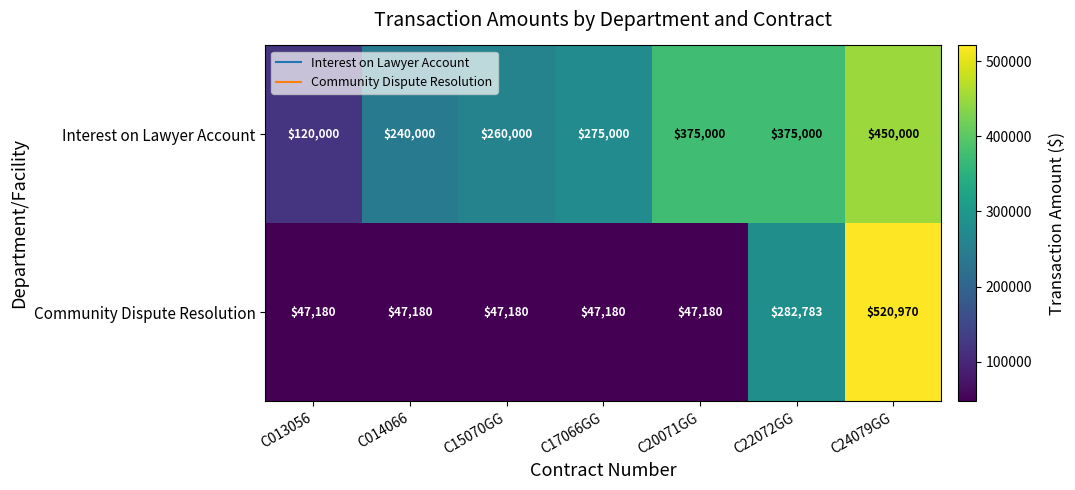

Count the number of categories in the chart.

7